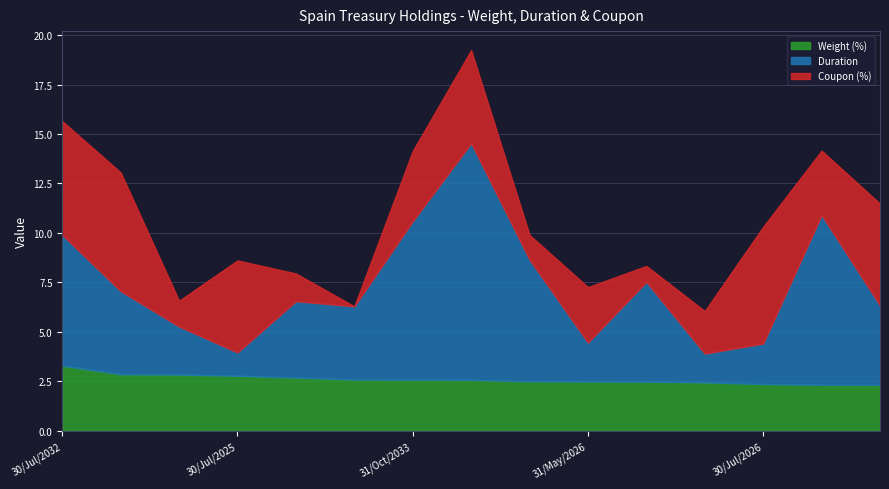

What is the difference between the maximum and second lowest values in the Duration series?

10.5